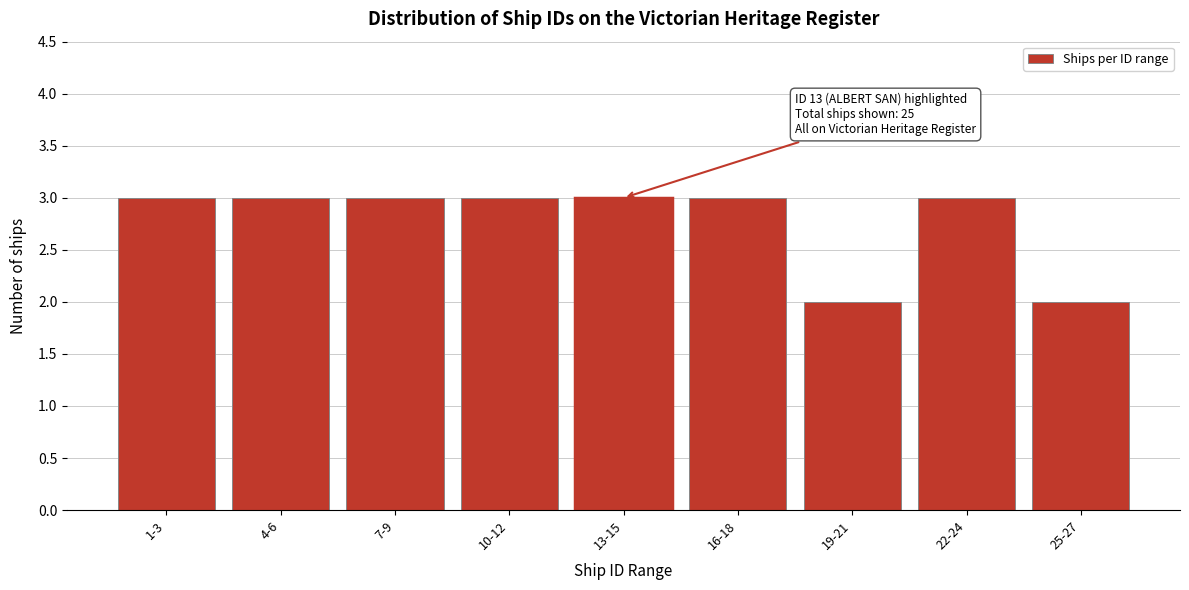

Reading left to right, list all the values displayed in this chart.

1-3=3	4-6=3	7-9=3	10-12=3	13-15=3	16-18=3	19-21=2	22-24=3	25-27=2